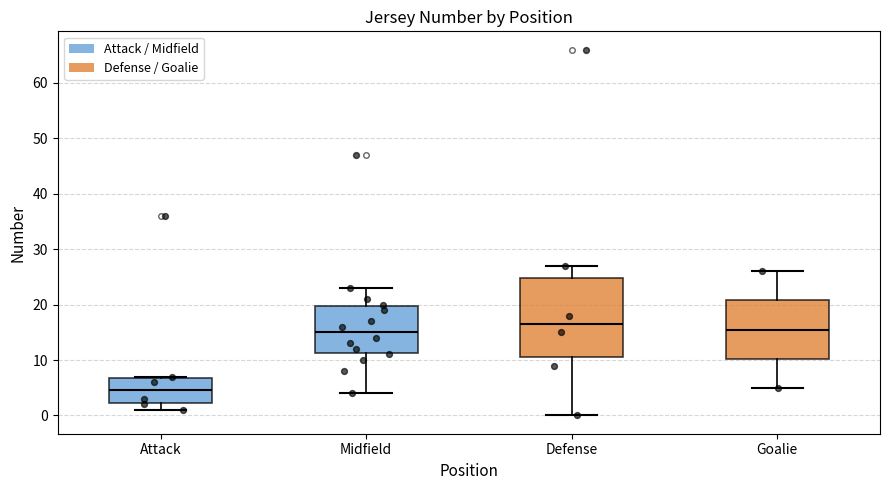

Where does the upper whisker of the box for Midfield end on the y-axis? The values are not printed on the chart, so give them approximately, as read against the axis.

23